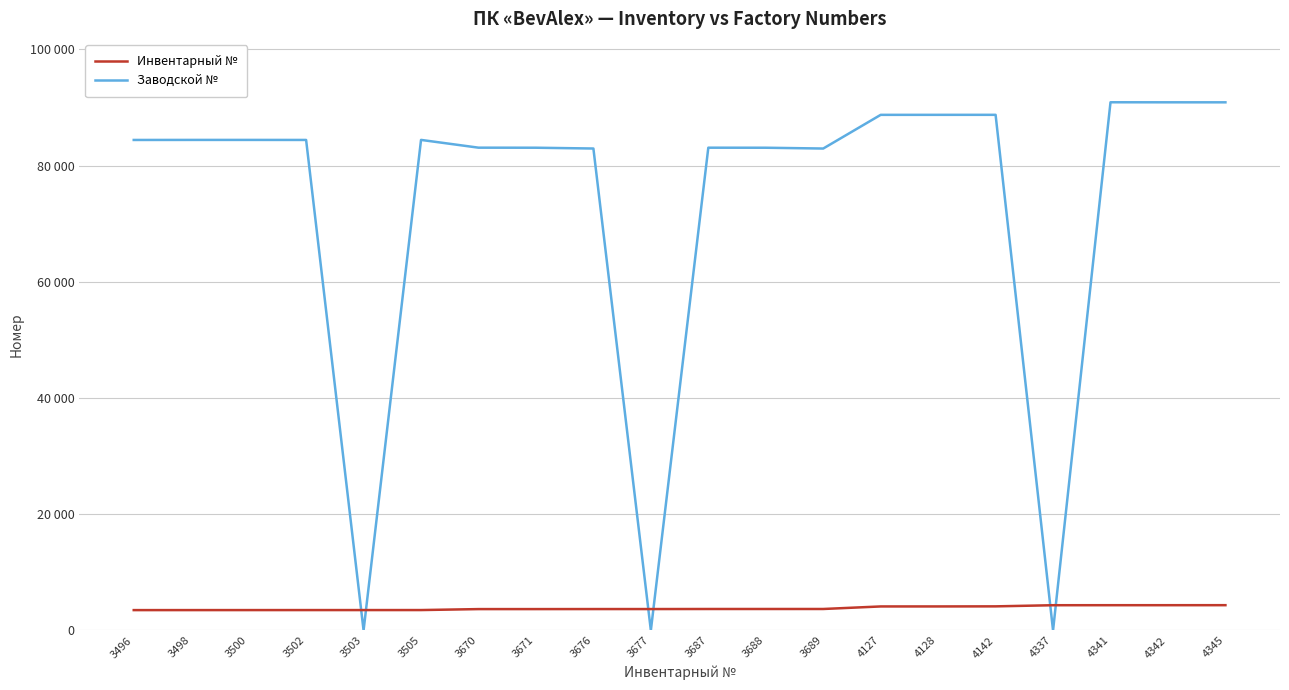

Reading left to right, what are all the values shown in this chart?

Инвентарный №: 3496=3496	3498=3498	3500=3500	3502=3502	3503=3503	3505=3505	3670=3670	3671=3671	3676=3676	3677=3677	3687=3687	3688=3688	3689=3689	4127=4127	4128=4128	4142=4142	4337=4337	4341=4341	4342=4342	4345=4345
Заводской №: 3496=84412	3498=84419	3500=84420	3502=84414	3503=0	3505=84421	3670=83085	3671=83076	3676=82939	3677=0	3687=83081	3688=83074	3689=82936	4127=88733	4128=88735	4142=88738	4337=0	4341=90899	4342=90892	4345=90889